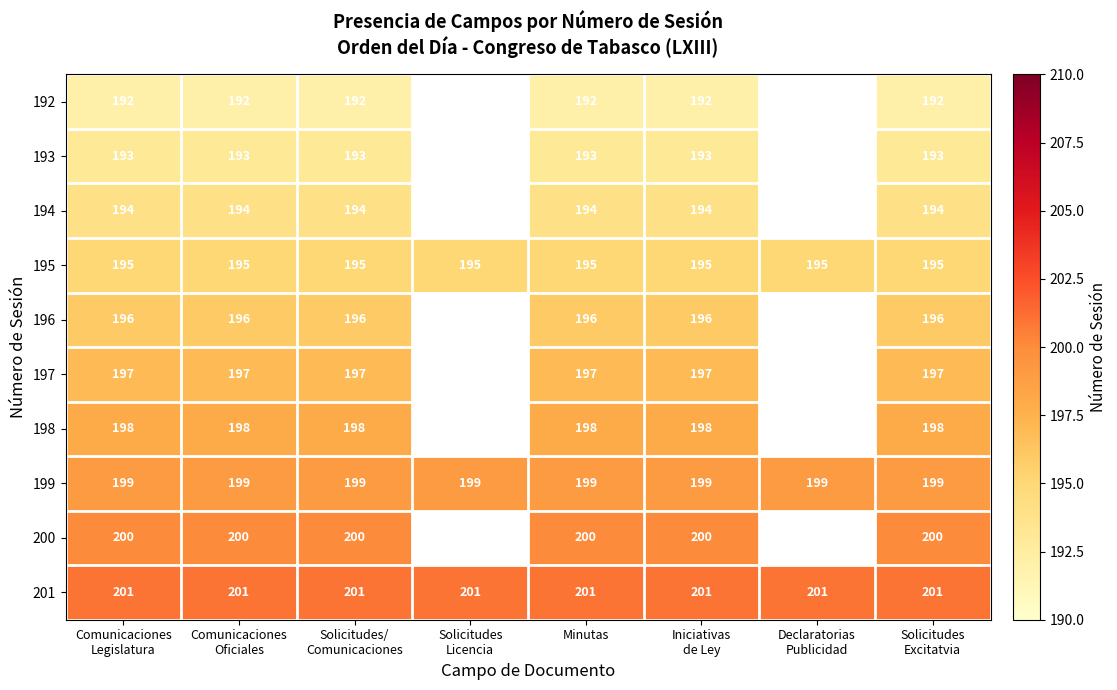

Which category has the highest value across all series?

Comunicaciones
Legislatura